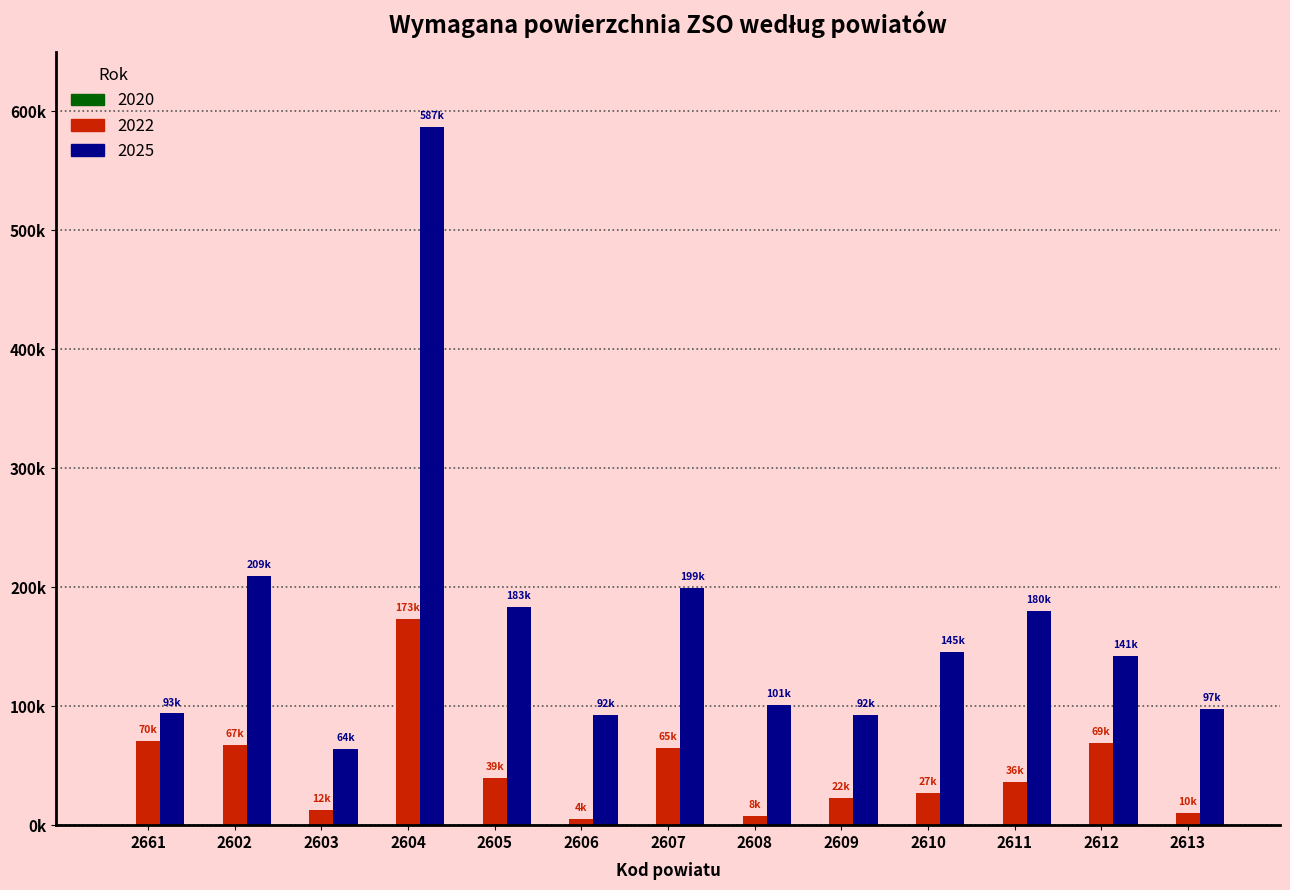

What is the minimum value shown in the chart?

4980